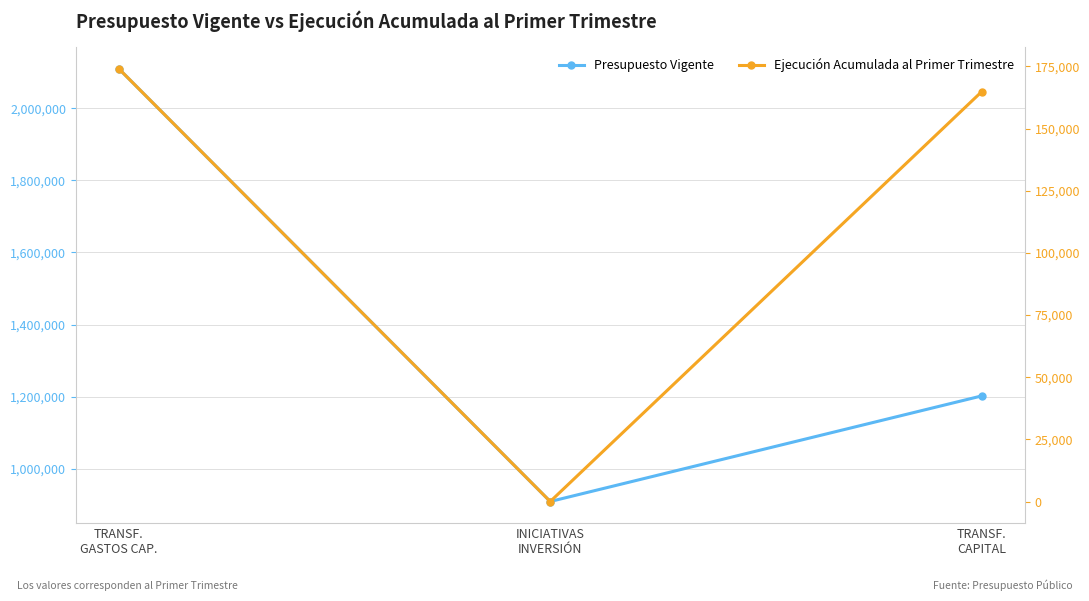

Reading left to right, list all the values displayed in this chart.

Presupuesto Vigente: TRANSF.
GASTOS CAP.=2110145	INICIATIVAS
INVERSIÓN=908493	TRANSF.
CAPITAL=1201652
Ejecución Acumulada al Primer Trimestre: TRANSF.
GASTOS CAP.=174049	INICIATIVAS
INVERSIÓN=0	TRANSF.
CAPITAL=164816